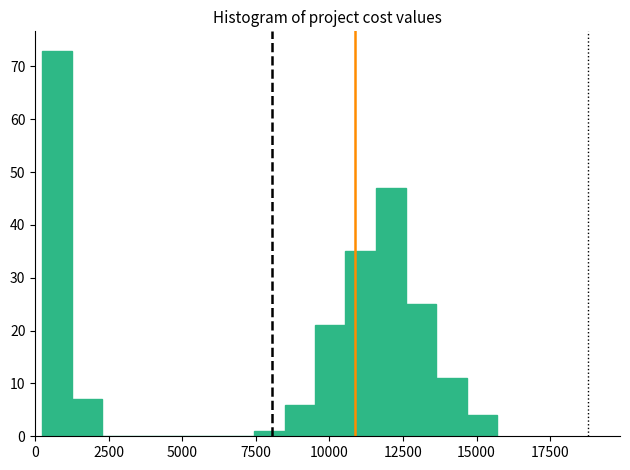

Read against the x-axis, roughly where is the centre of the tallest bar?

500